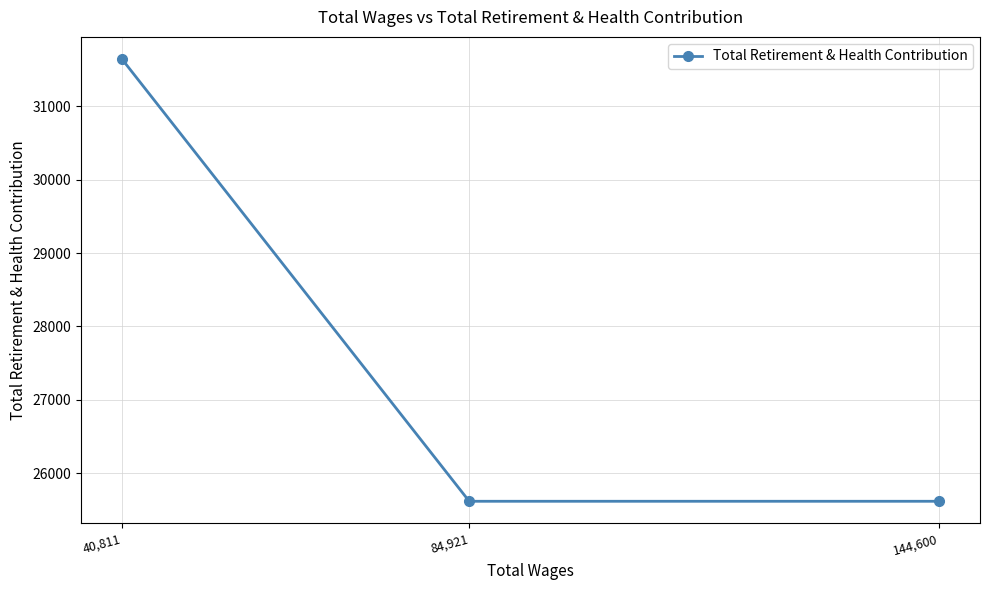

What is the label of the 3rd point from the left?

144,600